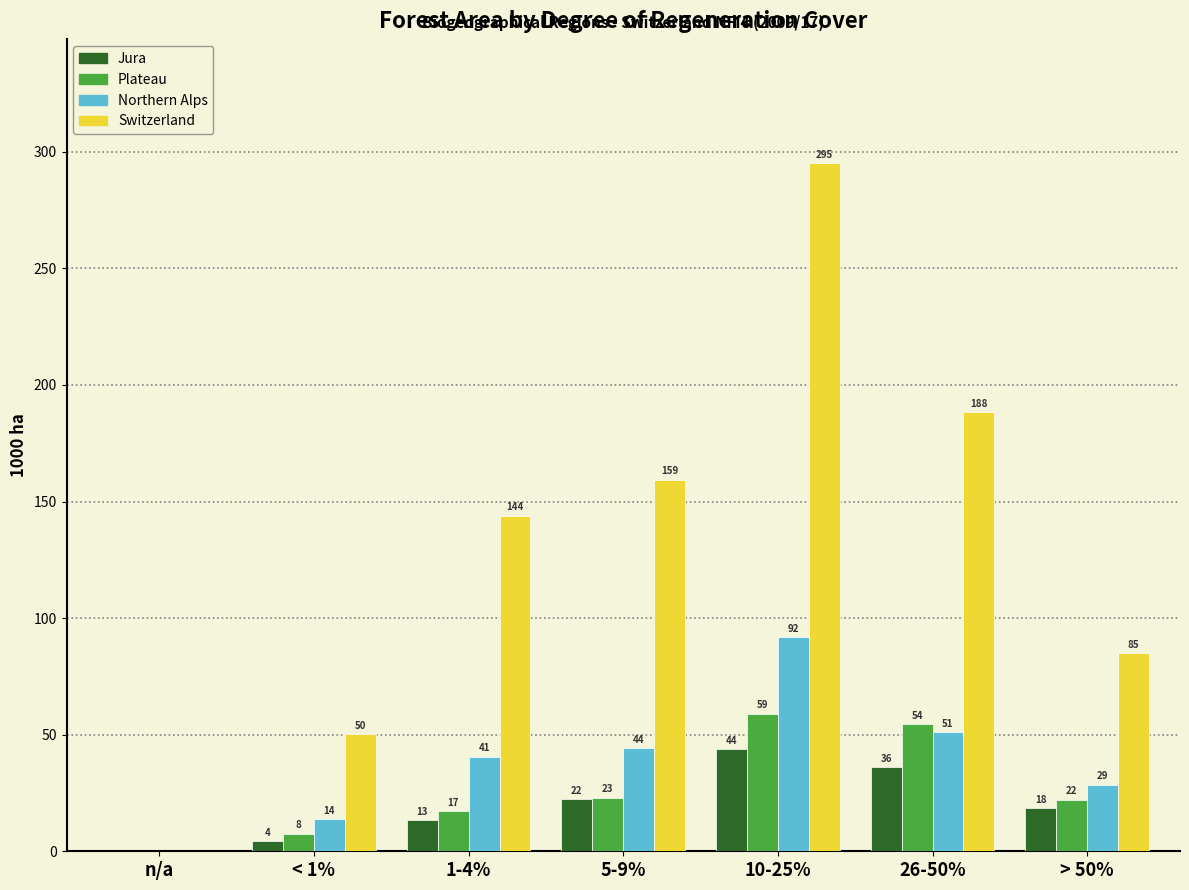

Between n/a and < 1%, which series saw the biggest shift?

Switzerland